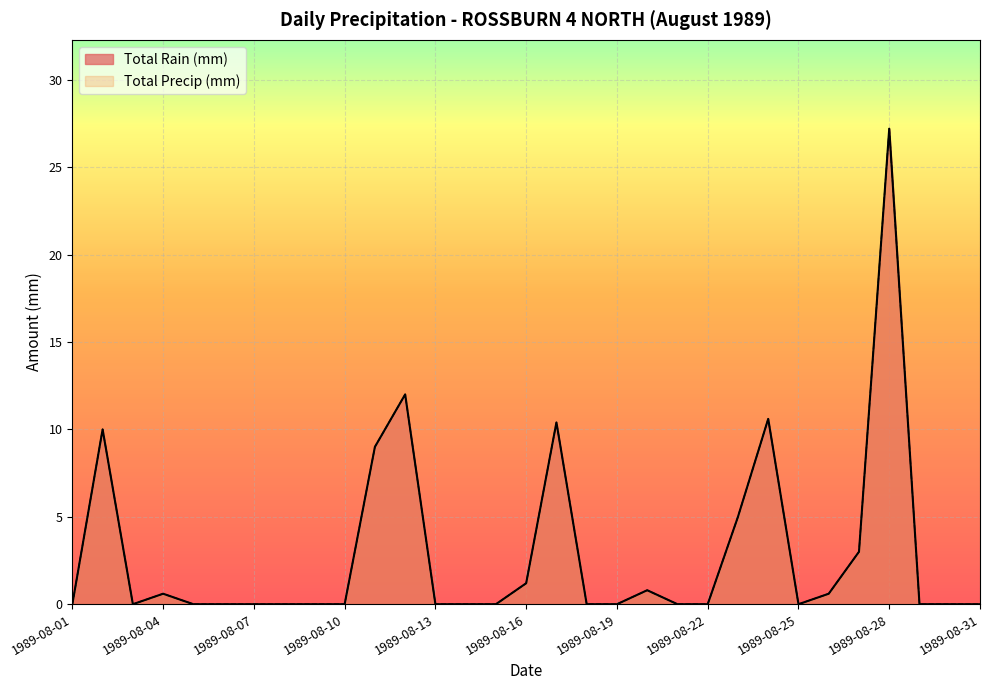

Where is the first local minimum for Total Precip (mm)?

1989-08-03